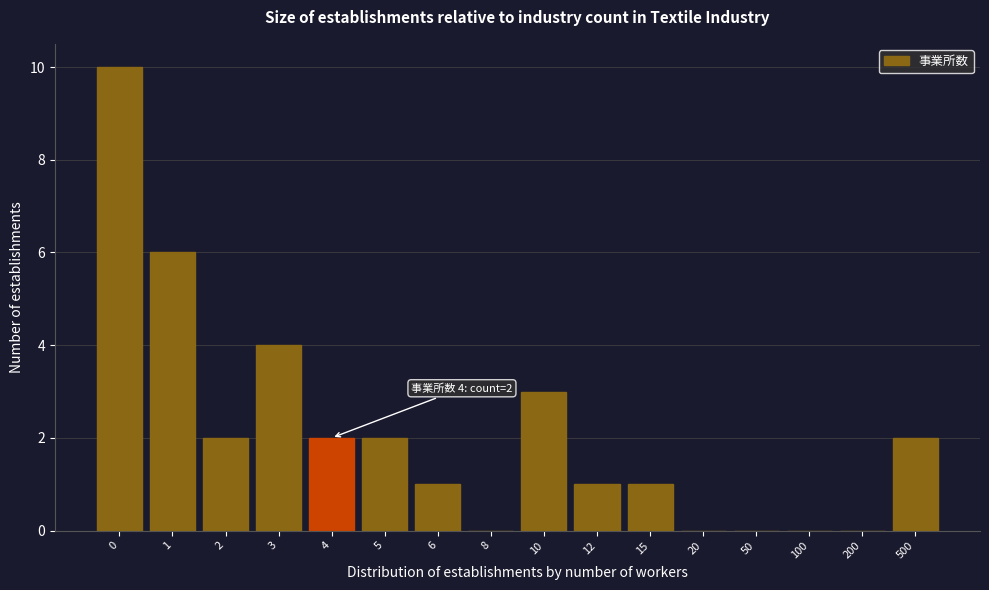

Reading left to right, transcribe all the data shown in this chart.

0=10	1=6	2=2	3=4	4=2	5=2	6=1	8=0	10=3	12=1	15=1	20=0	50=0	100=0	200=0	500=2